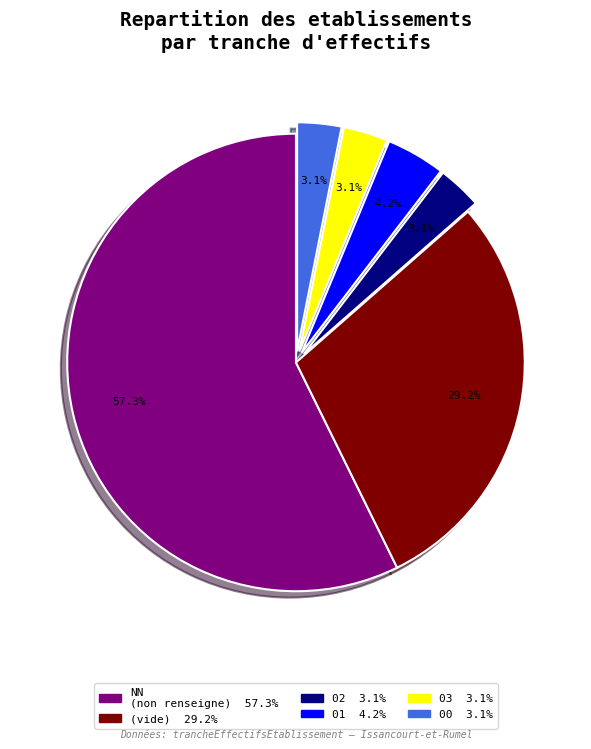

Does any single category account for the majority?

Yes